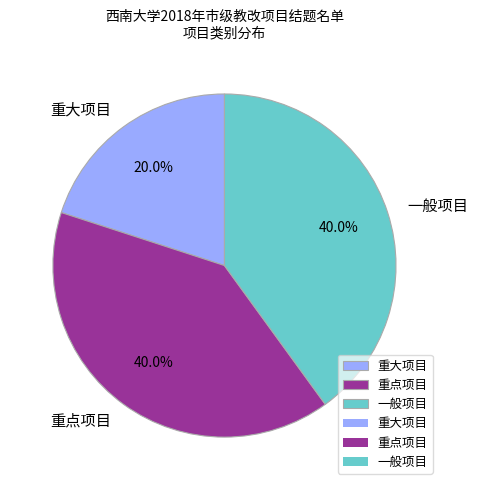

Does 重点项目 represent more than half of the total?

No